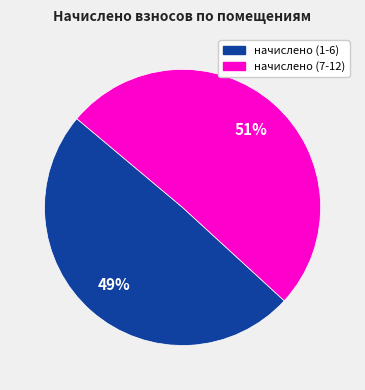

To the nearest percent, what is the average slice percentage?

50%